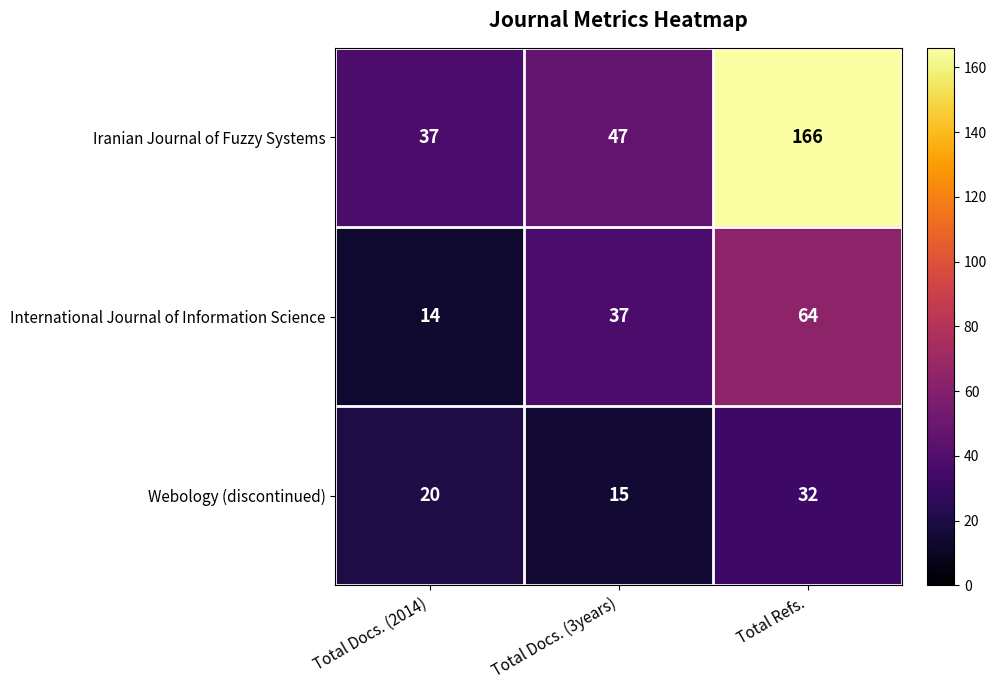

Is it true that Iranian Journal of Fuzzy Systems equals 288 at Total Refs.?

False